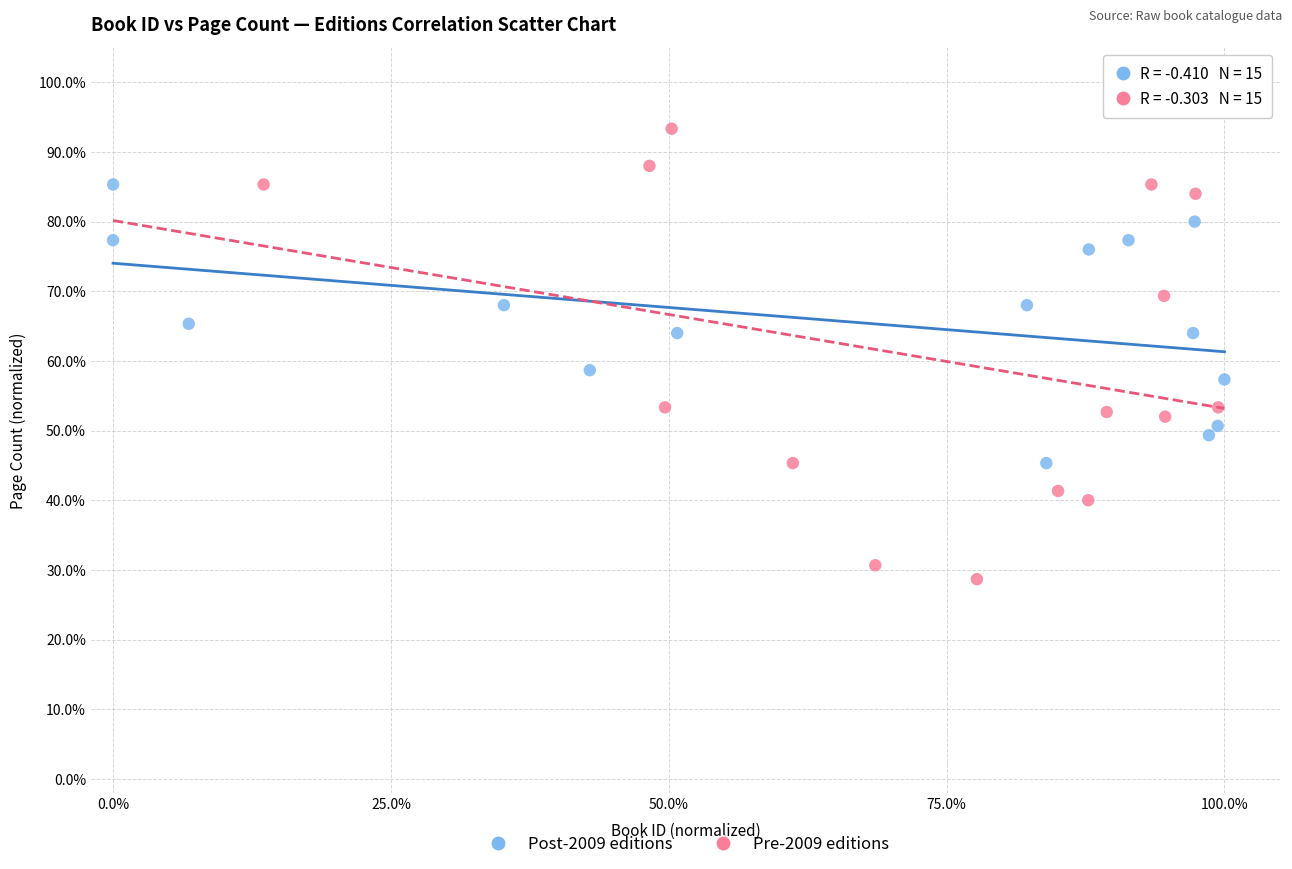

Which series reaches the maximum Y coordinate?

Pre-2009 editions